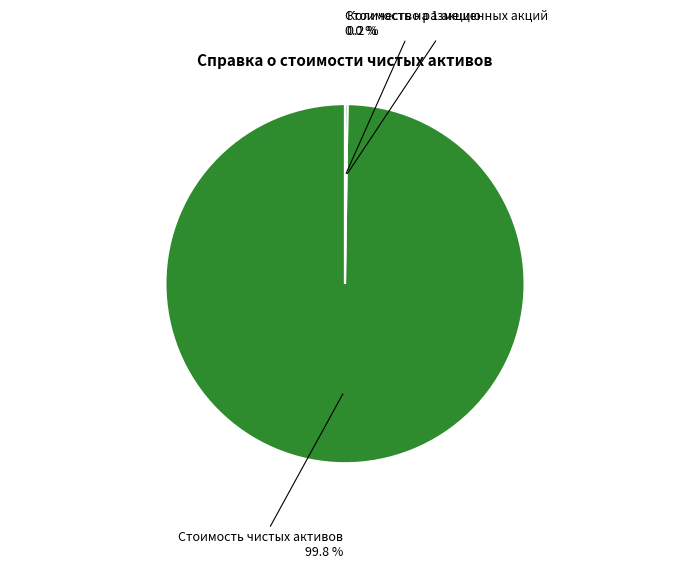

To the nearest percent, what is the difference between the largest and smallest slice percentages?

100%